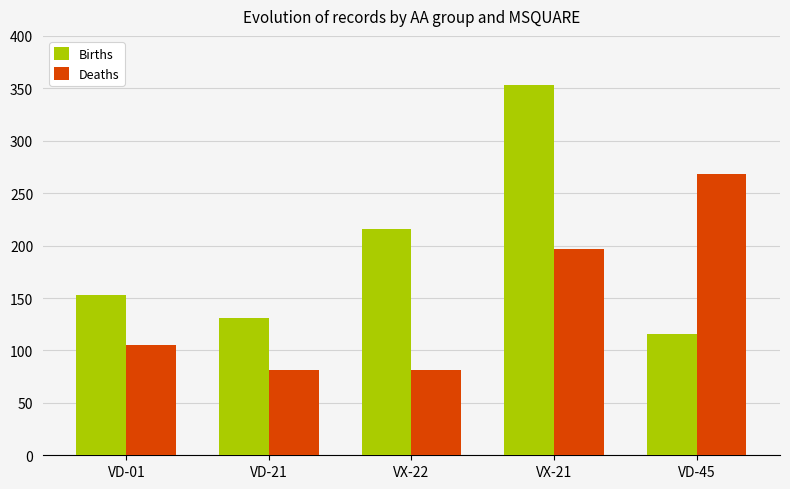

Reading left to right, list all the values displayed in this chart.

Births: VD-01=153	VD-21=131	VX-22=216	VX-21=353	VD-45=116
Deaths: VD-01=105	VD-21=81	VX-22=81	VX-21=197	VD-45=268